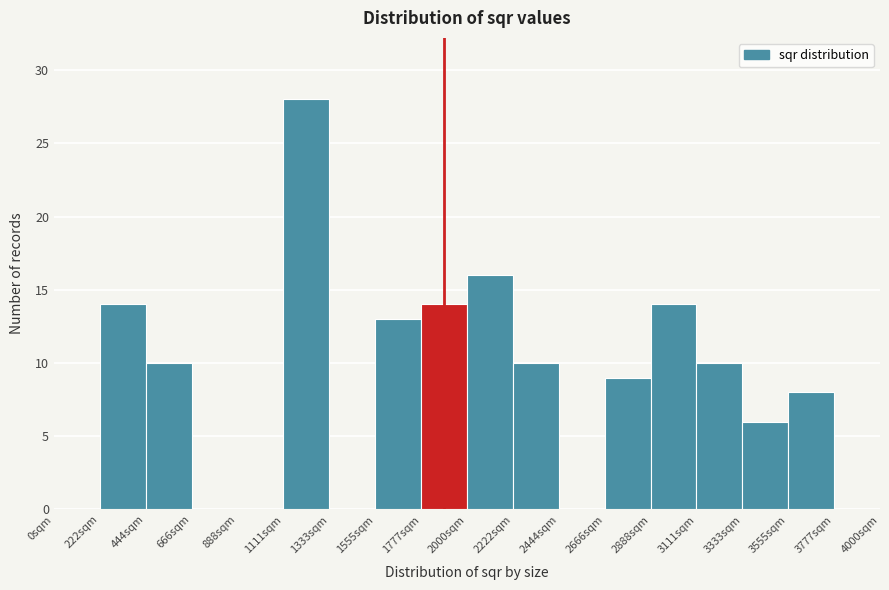

Over which range of the x-axis is the bar tallest?

1100 to 1350